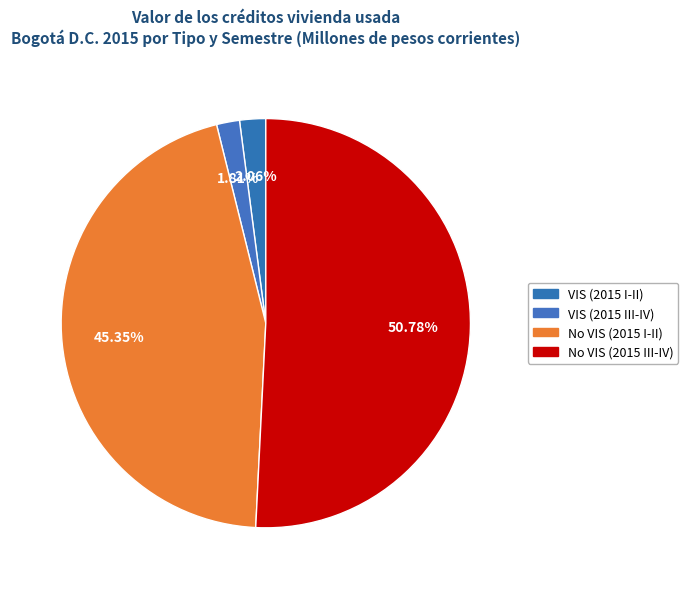

How many slices are in this pie chart?

4